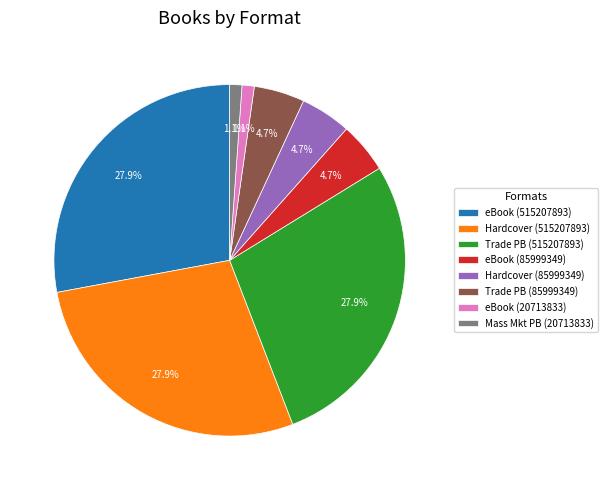

To the nearest percent, what is the difference between the largest and smallest slice percentages?

27%